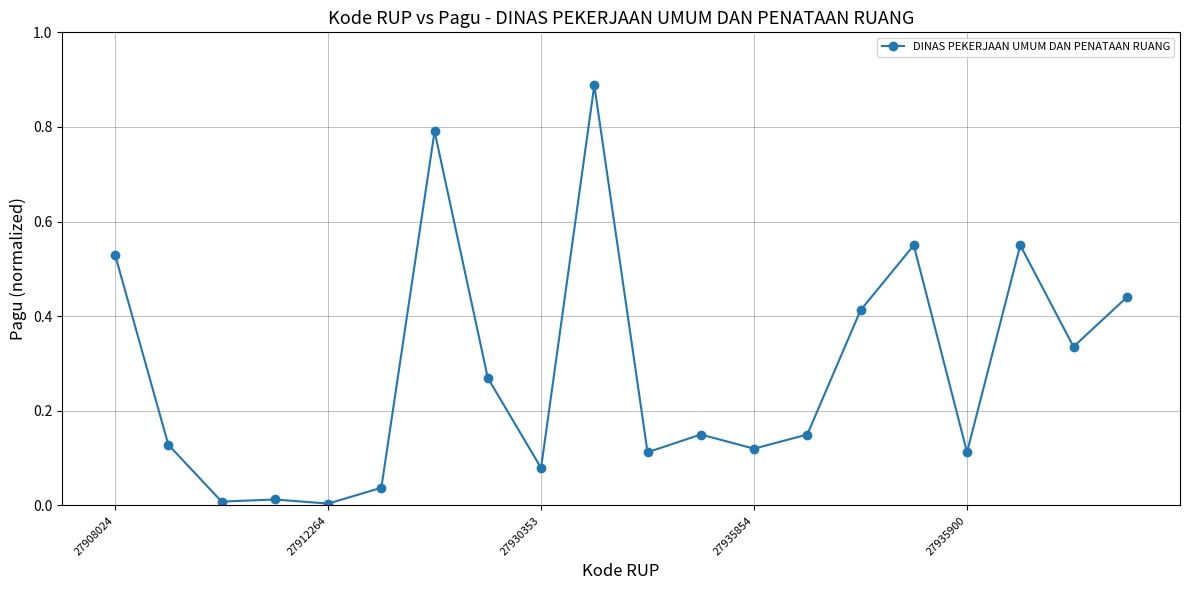

True or false: the data has more than 1 interior local peaks.

True